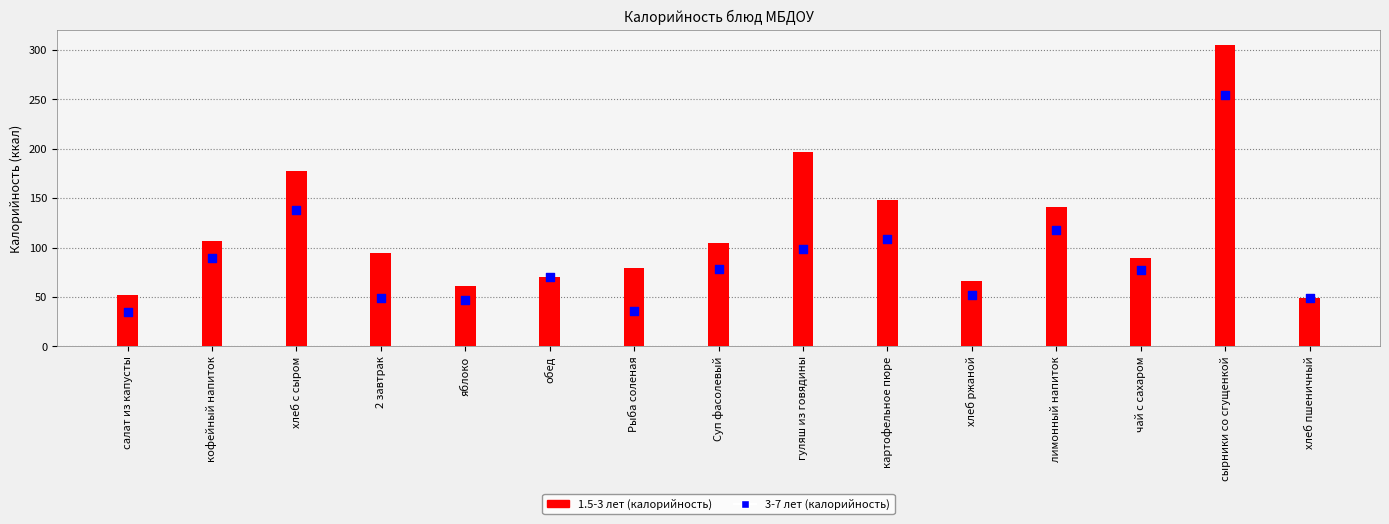

Which series has the largest total across all categories?

3-7 years (калорийность)